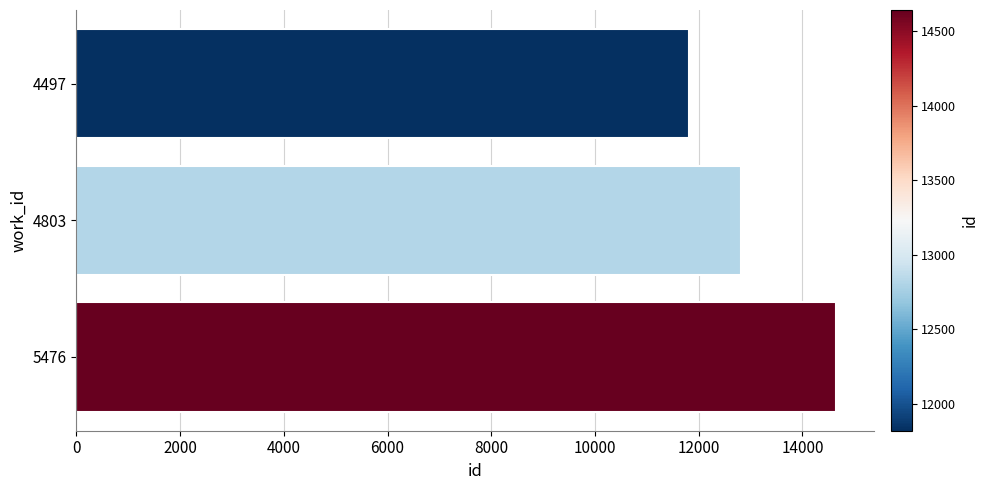

At which label is the value closest to 13231?

4803